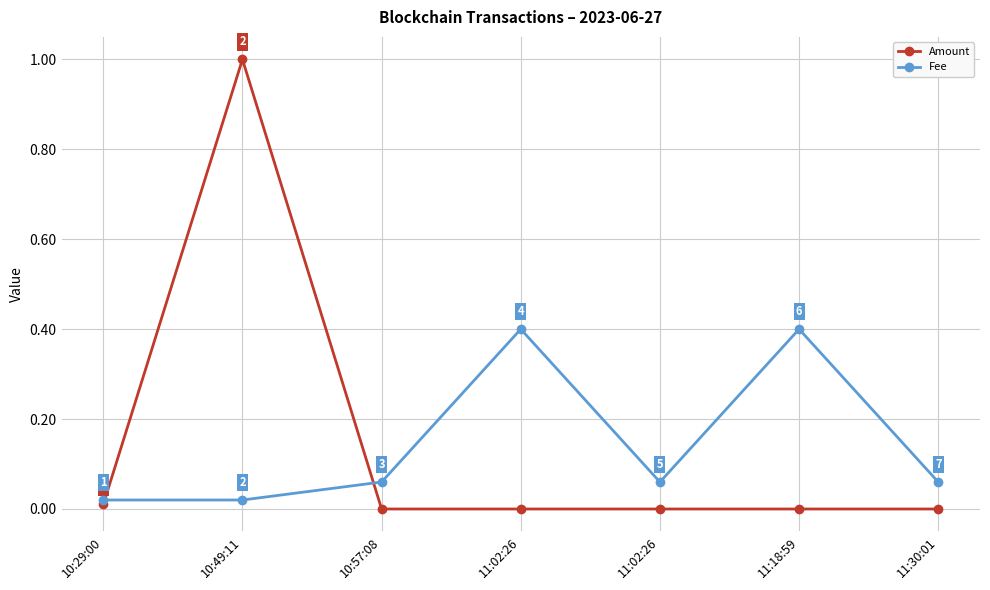

How many values in Amount are above zero?

2